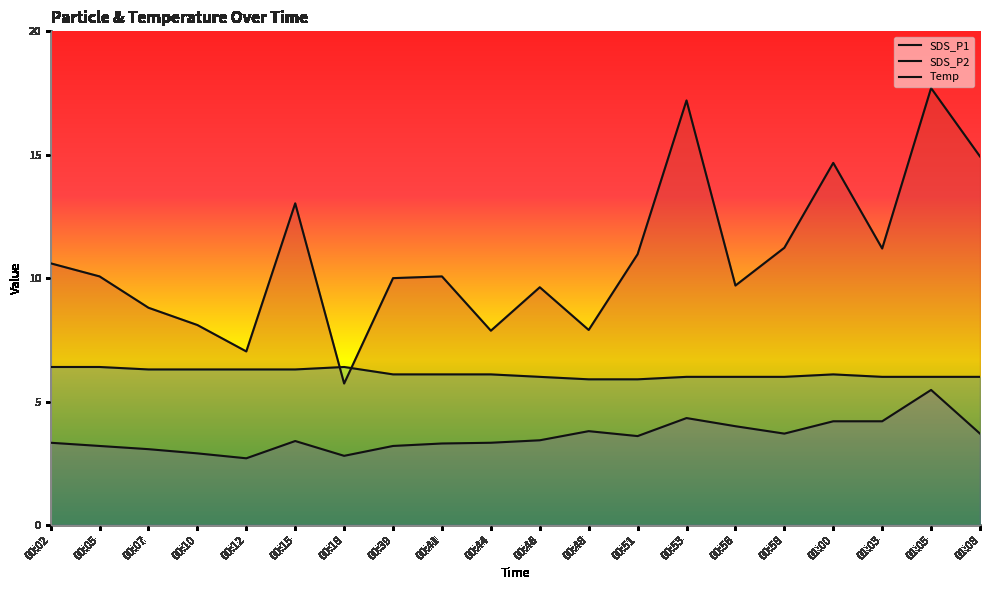

What are all the series names shown in the legend?

SDS_P1, SDS_P2, Temp